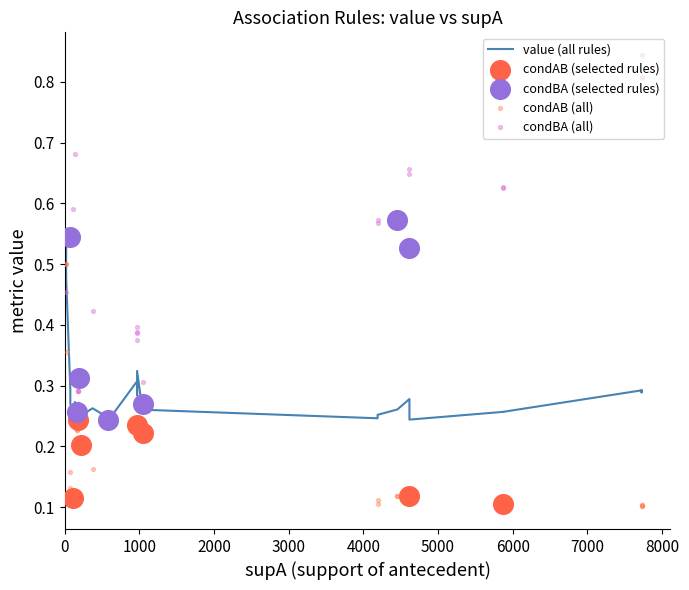

What are all the series names shown in the legend?

value, condAB, condBA